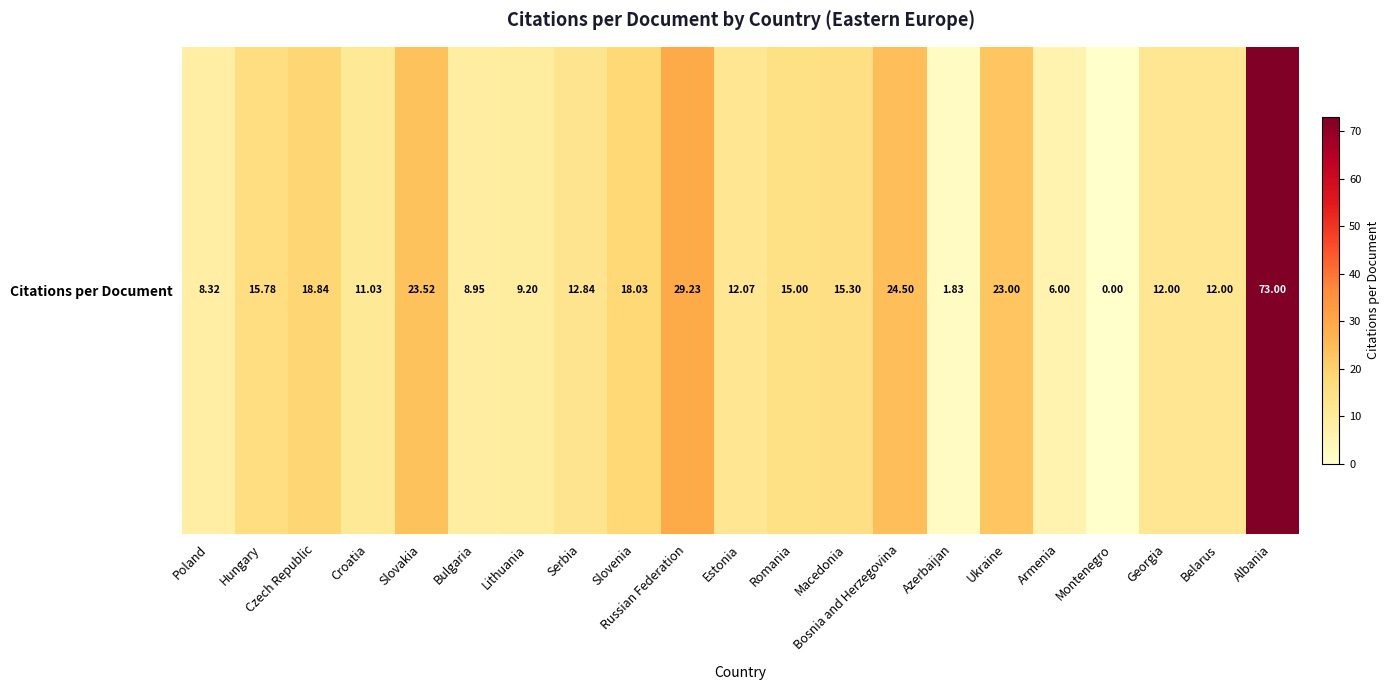

Reading left to right, extract all data points from this chart.

8.3	15.8	18.8	11.0	23.5	8.9	9.2	12.8	18.0	29.2	12.1	15.0	15.3	24.5	1.8	23.0	6.0	0.0	12.0	12.0	73.0